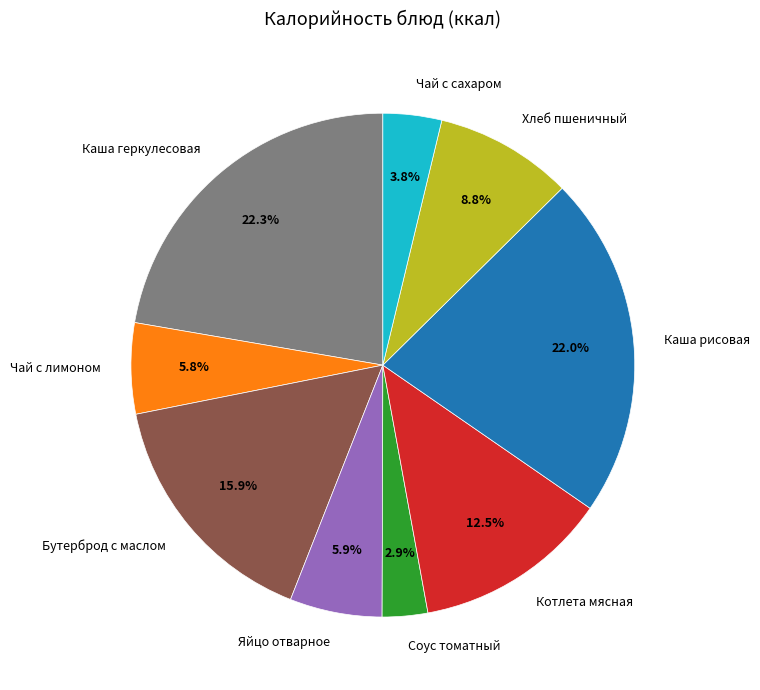

What percentage is the Каша геркулесовая slice, to the nearest percent?

22%